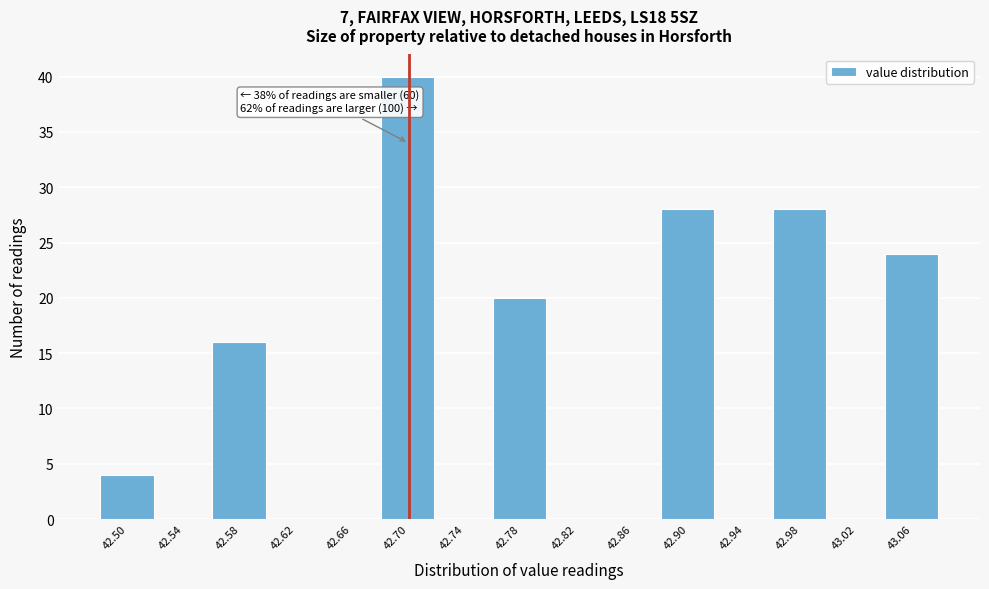

Which label corresponds to the largest value in the chart?

42.70